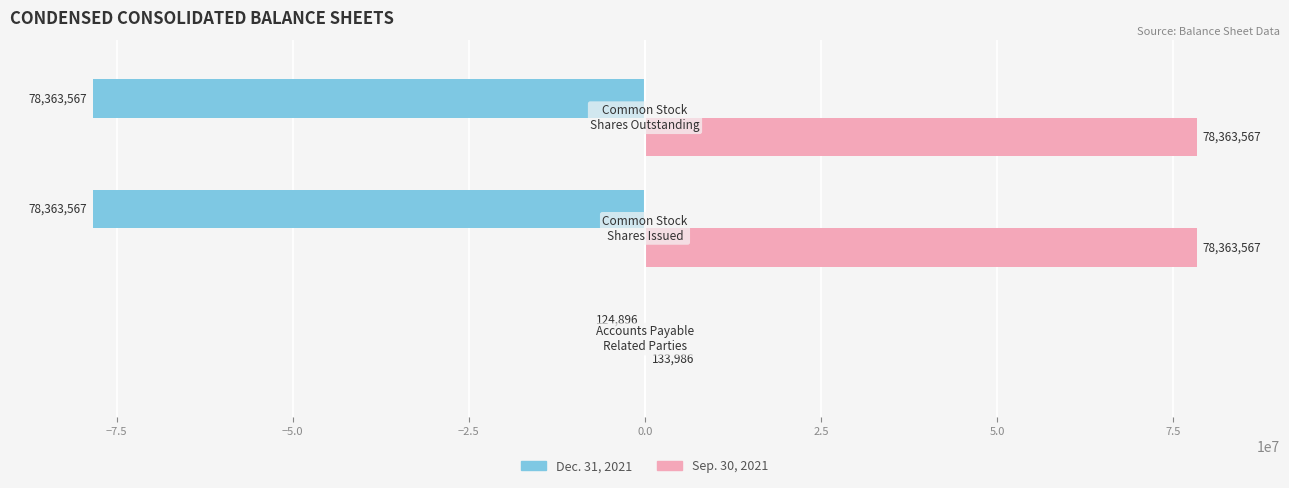

Which series has the largest total across all categories?

Sep. 30, 2021